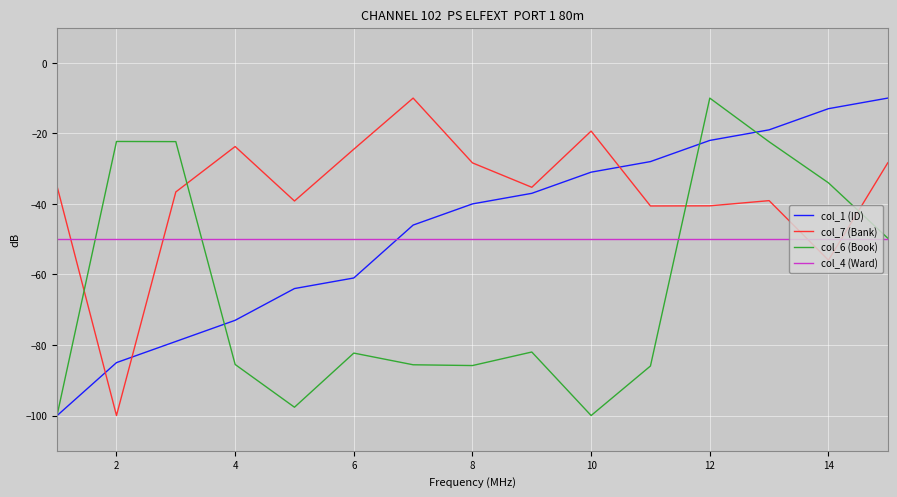

What are all the series names shown in the legend?

col_1 (ID), col_7 (Bank), col_6 (Book), col_4 (Ward)